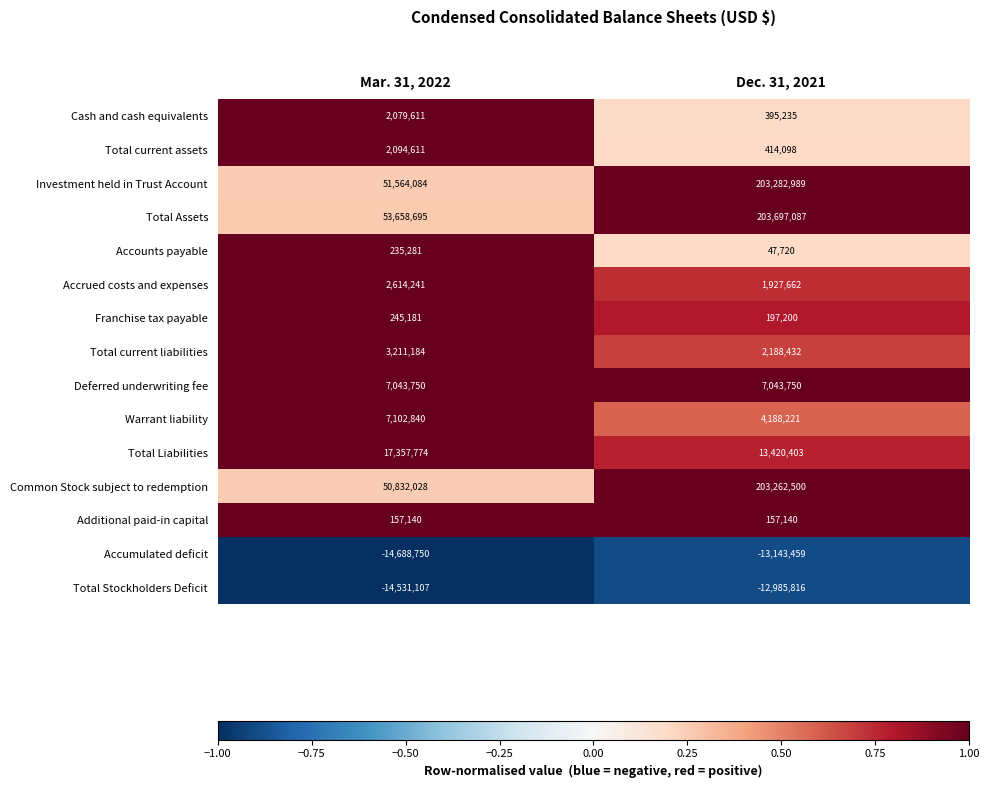

Reading left to right, what are all the values shown in this chart?

Cash and cash equivalents: Mar. 31, 2022=2079611	Dec. 31, 2021=395235
Total current assets: Mar. 31, 2022=2094611	Dec. 31, 2021=414098
Investment held in Trust Account: Mar. 31, 2022=51564084	Dec. 31, 2021=203282989
Total Assets: Mar. 31, 2022=53658695	Dec. 31, 2021=203697087
Accounts payable: Mar. 31, 2022=235281	Dec. 31, 2021=47720
Accrued costs and expenses: Mar. 31, 2022=2614241	Dec. 31, 2021=1927662
Franchise tax payable: Mar. 31, 2022=245181	Dec. 31, 2021=197200
Total current liabilities: Mar. 31, 2022=3211184	Dec. 31, 2021=2188432
Deferred underwriting fee: Mar. 31, 2022=7043750	Dec. 31, 2021=7043750
Warrant liability: Mar. 31, 2022=7102840	Dec. 31, 2021=4188221
Total Liabilities: Mar. 31, 2022=17357774	Dec. 31, 2021=13420403
Common Stock subject to redemption: Mar. 31, 2022=50832028	Dec. 31, 2021=203262500
Additional paid-in capital: Mar. 31, 2022=157140	Dec. 31, 2021=157140
Accumulated deficit: Mar. 31, 2022=-14688750	Dec. 31, 2021=-13143459
Total Stockholders Deficit: Mar. 31, 2022=-14531107	Dec. 31, 2021=-12985816